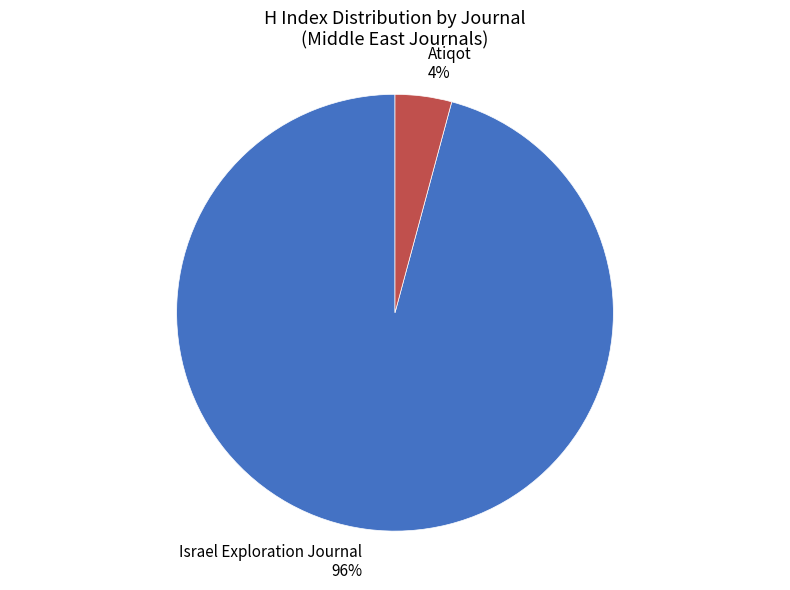

To the nearest percent, what is the difference between the largest and smallest slice percentages?

92%